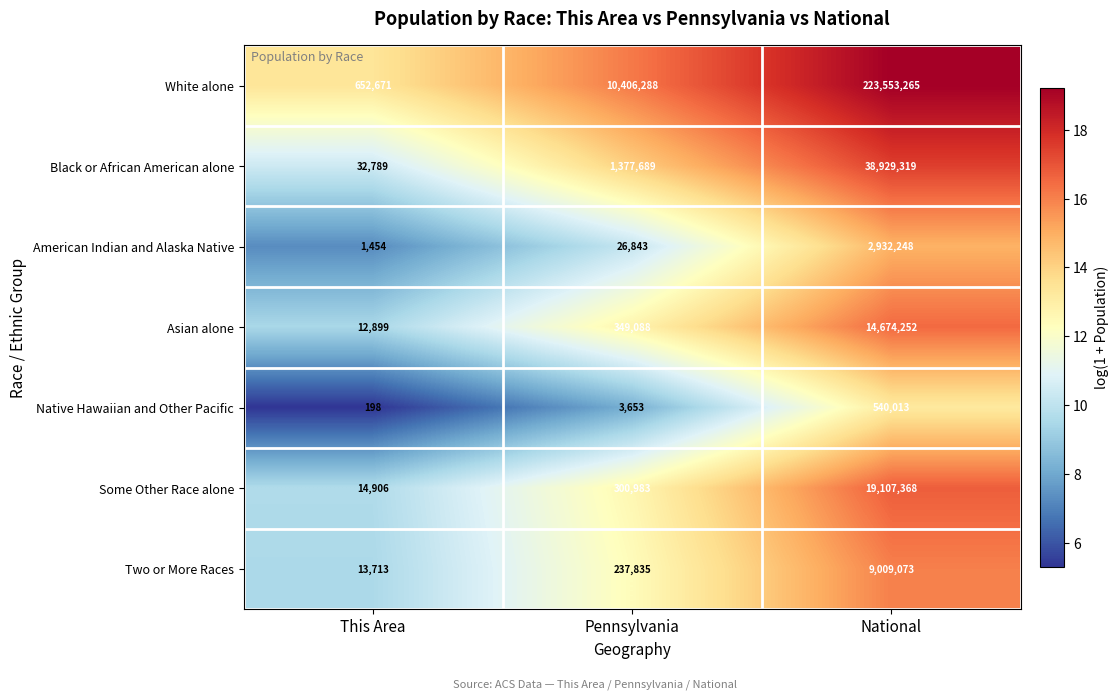

What value does the Two or More Races series have at This Area?

13713